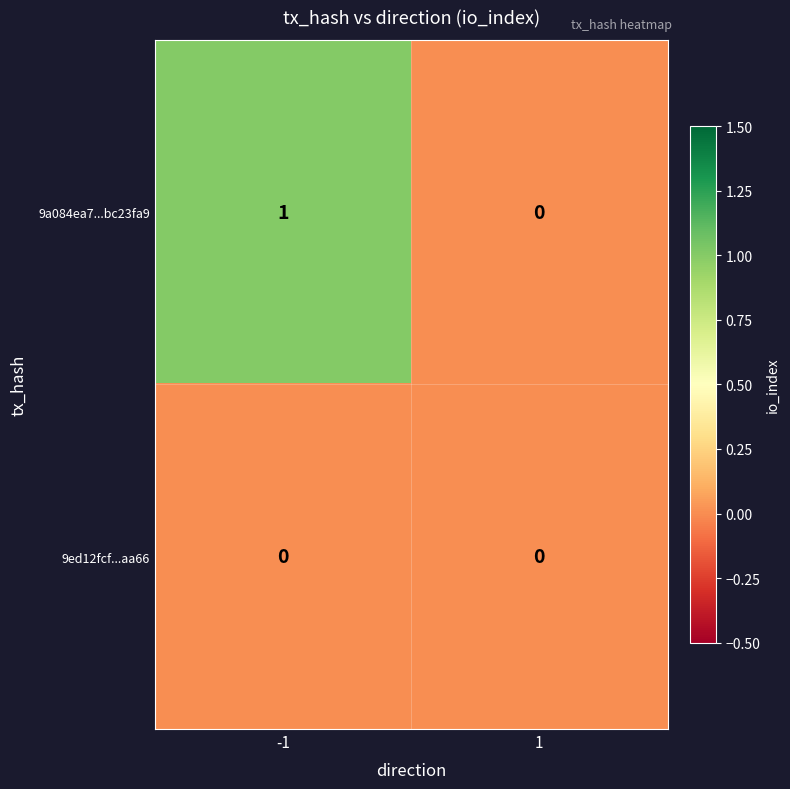

What is the greatest value displayed?

1